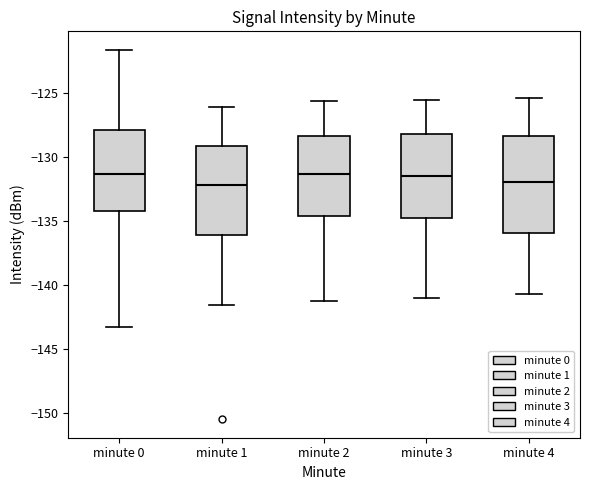

Where is the lower edge of the box for minute 0 on the y-axis? The values are not printed on the chart, so give them approximately, as read against the axis.

-134.0